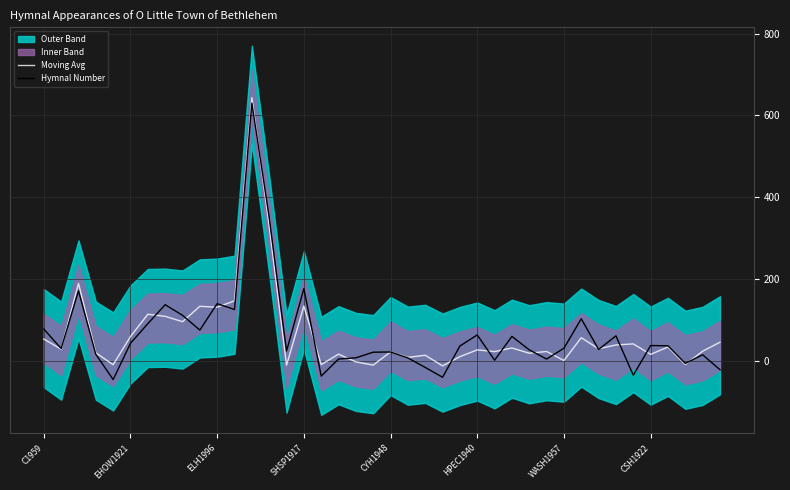

What is the maximum value for Moving Avg?

643.6